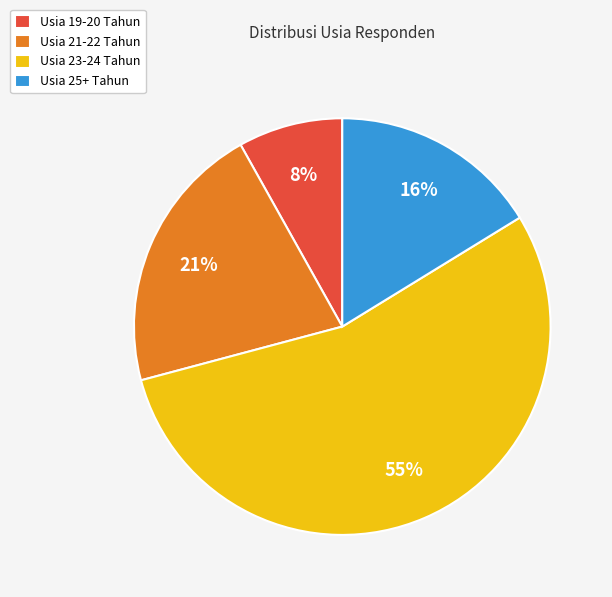

Rank the categories by value from lowest to highest.

Usia 19-20 Tahun, Usia 25+ Tahun, Usia 21-22 Tahun, Usia 23-24 Tahun